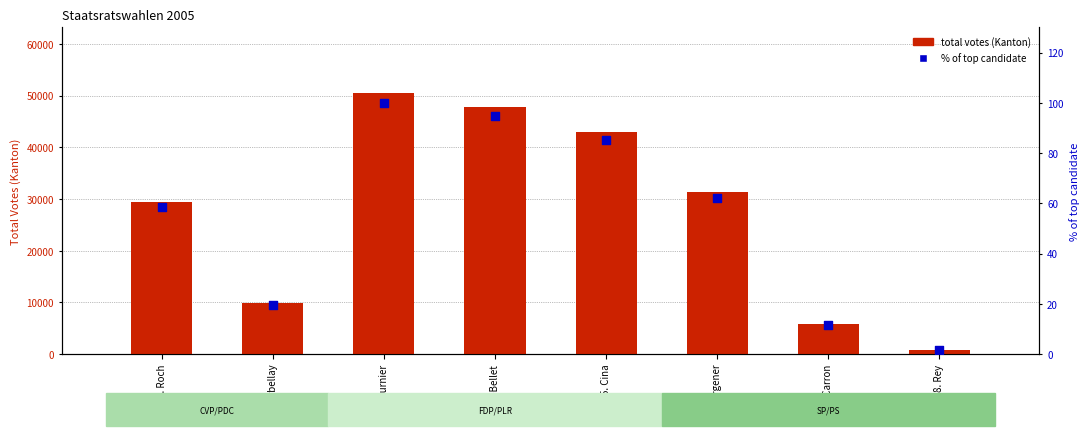

At how many categories does at least one series exceed 9125?

6